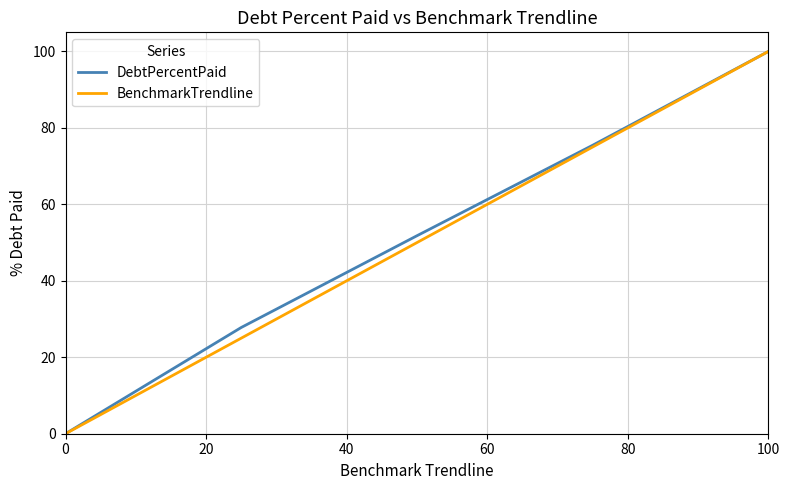

How many lines are shown in the chart?

2